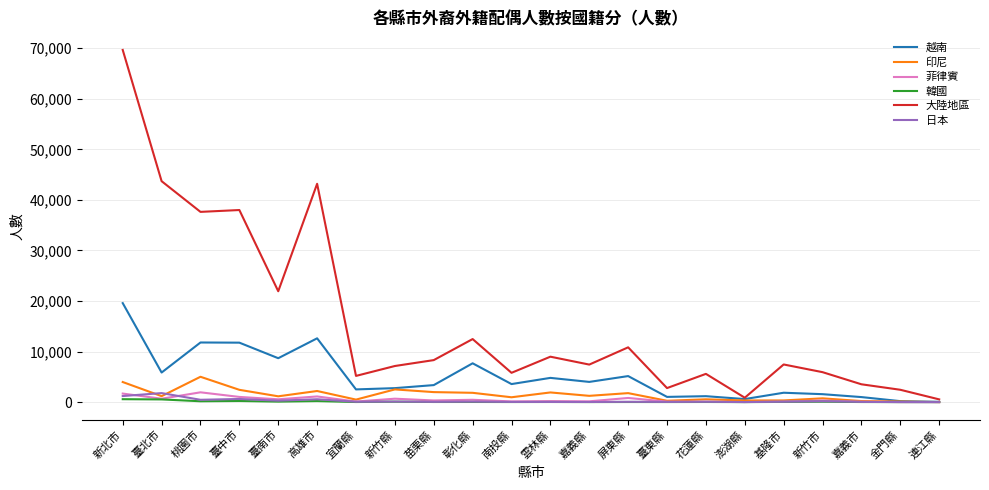

Which series has the largest total across all categories?

大陸地區